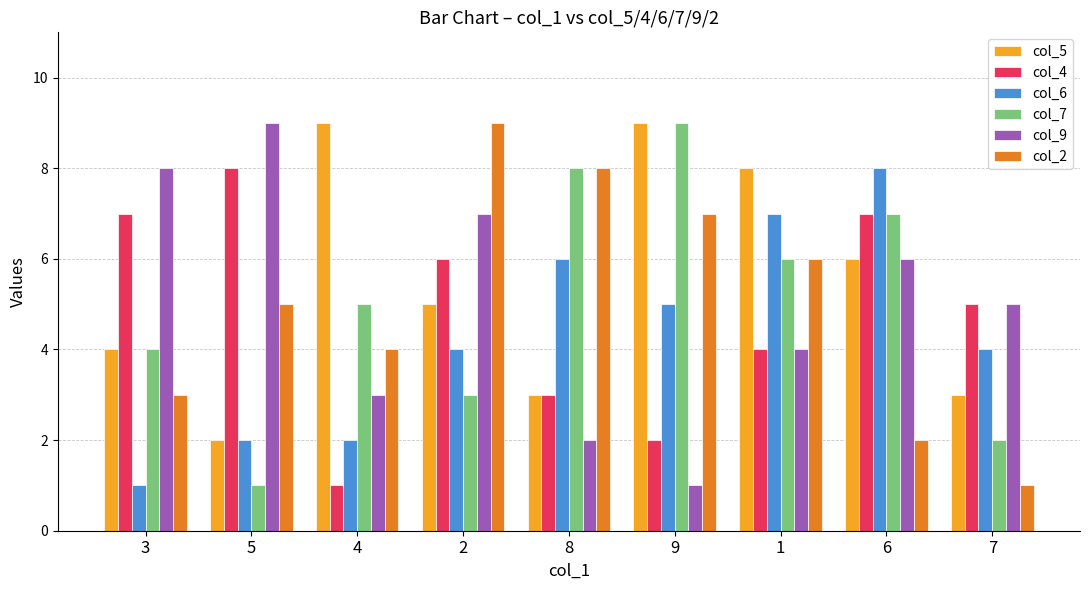

What is the sum of the col_9 values at 5 and 9?

10